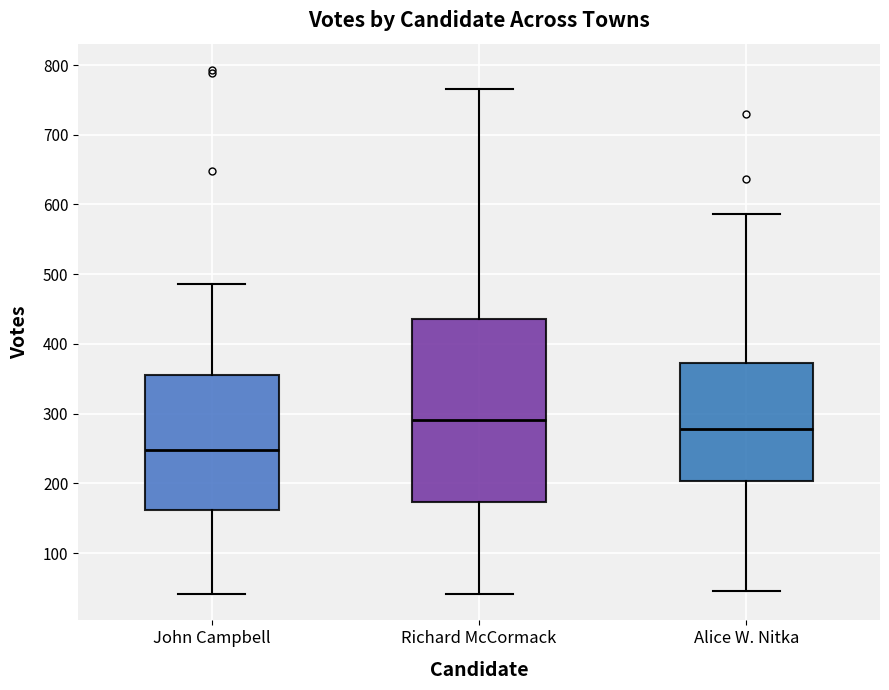

Reading left to right, read every box against the y-axis: the position of its median line, the range the box covers, and the ends of its whiskers. The values are not printed on the chart, so give them approximately, as read against the axis.

John Campbell: median 250, box 160 to 360, whiskers 40 to 490
Richard McCormack: median 290, box 170 to 440, whiskers 40 to 770
Alice W. Nitka: median 280, box 200 to 370, whiskers 50 to 590